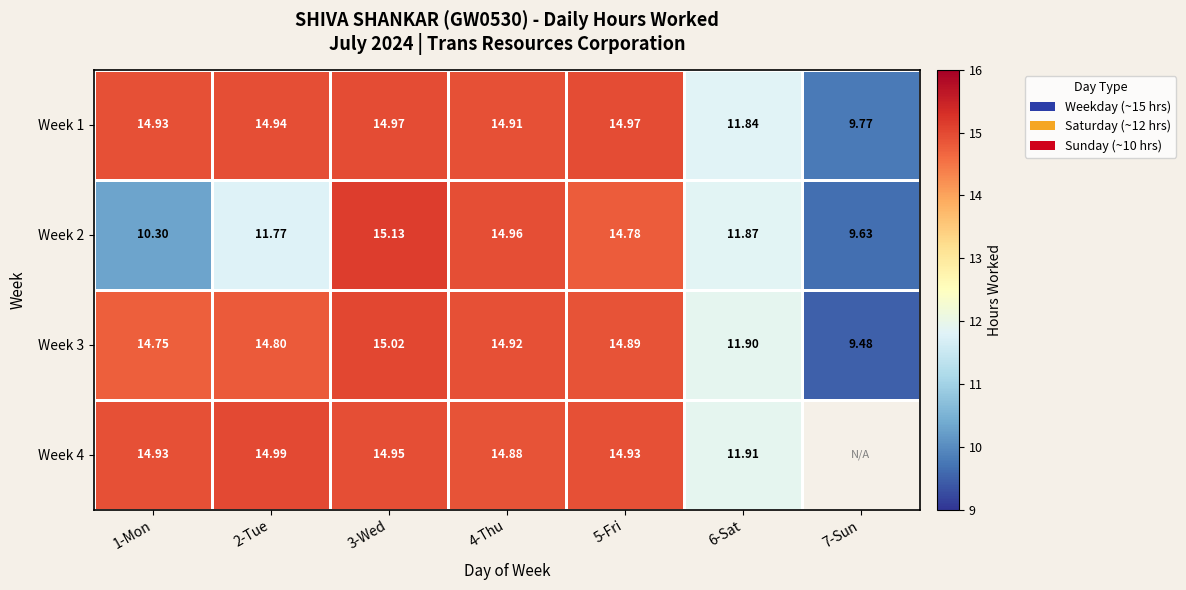

True or false: Week 2 has a value of 10.3 at 1-Mon.

True